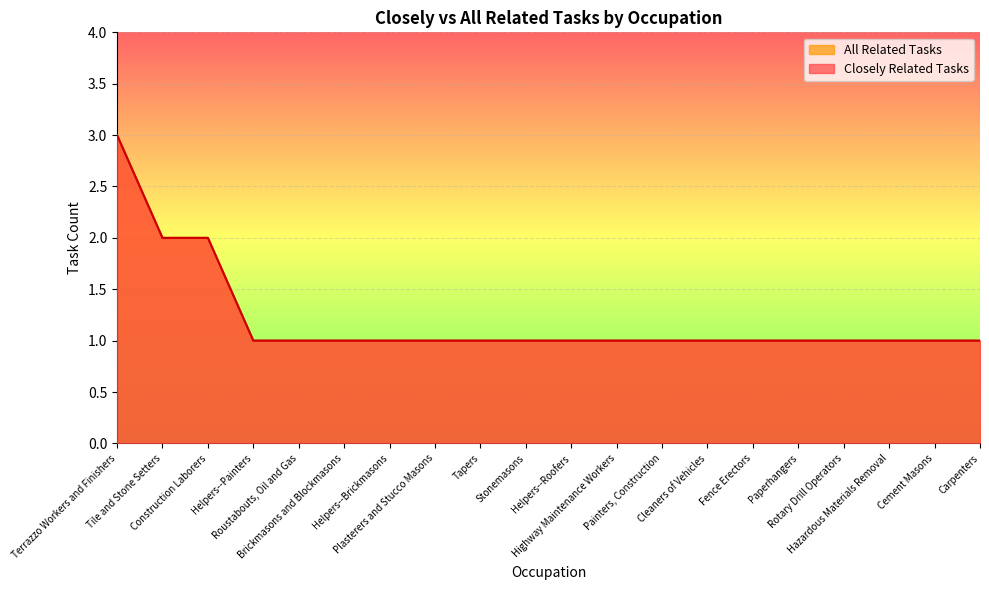

What position from the right is Highway Maintenance Workers?

9